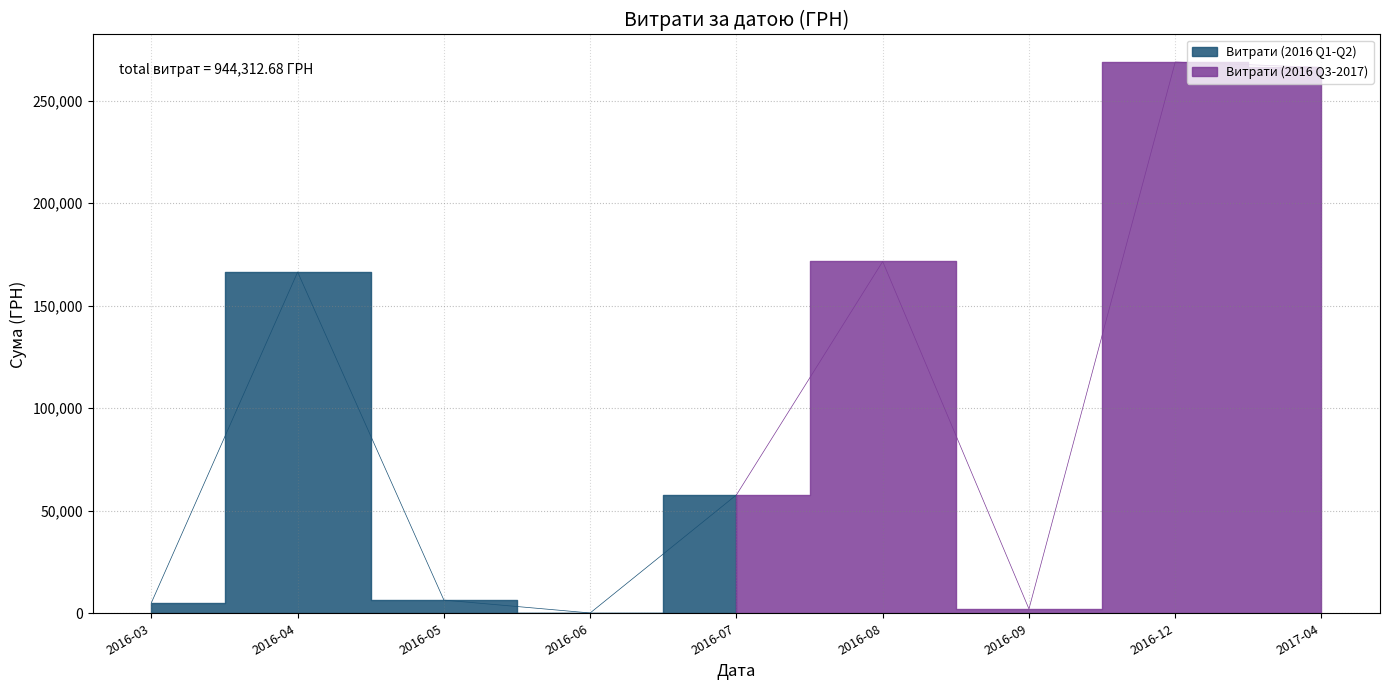

What is the difference between the second highest and second lowest values?

172036.6